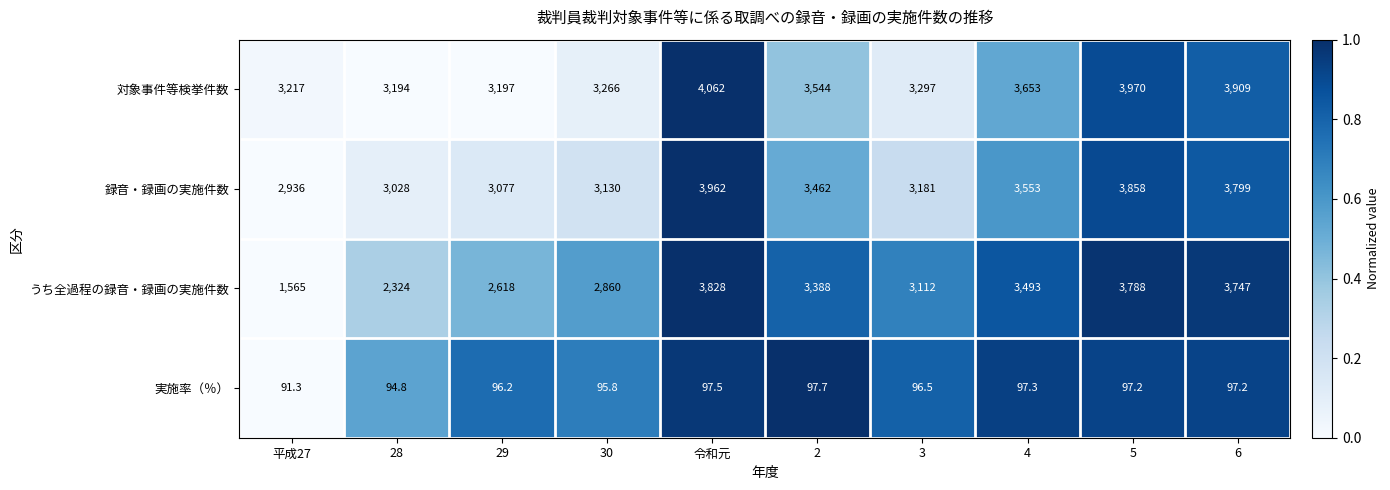

What value does the うち全過程の録音・録画の実施件数 series have at 6?

3747.0